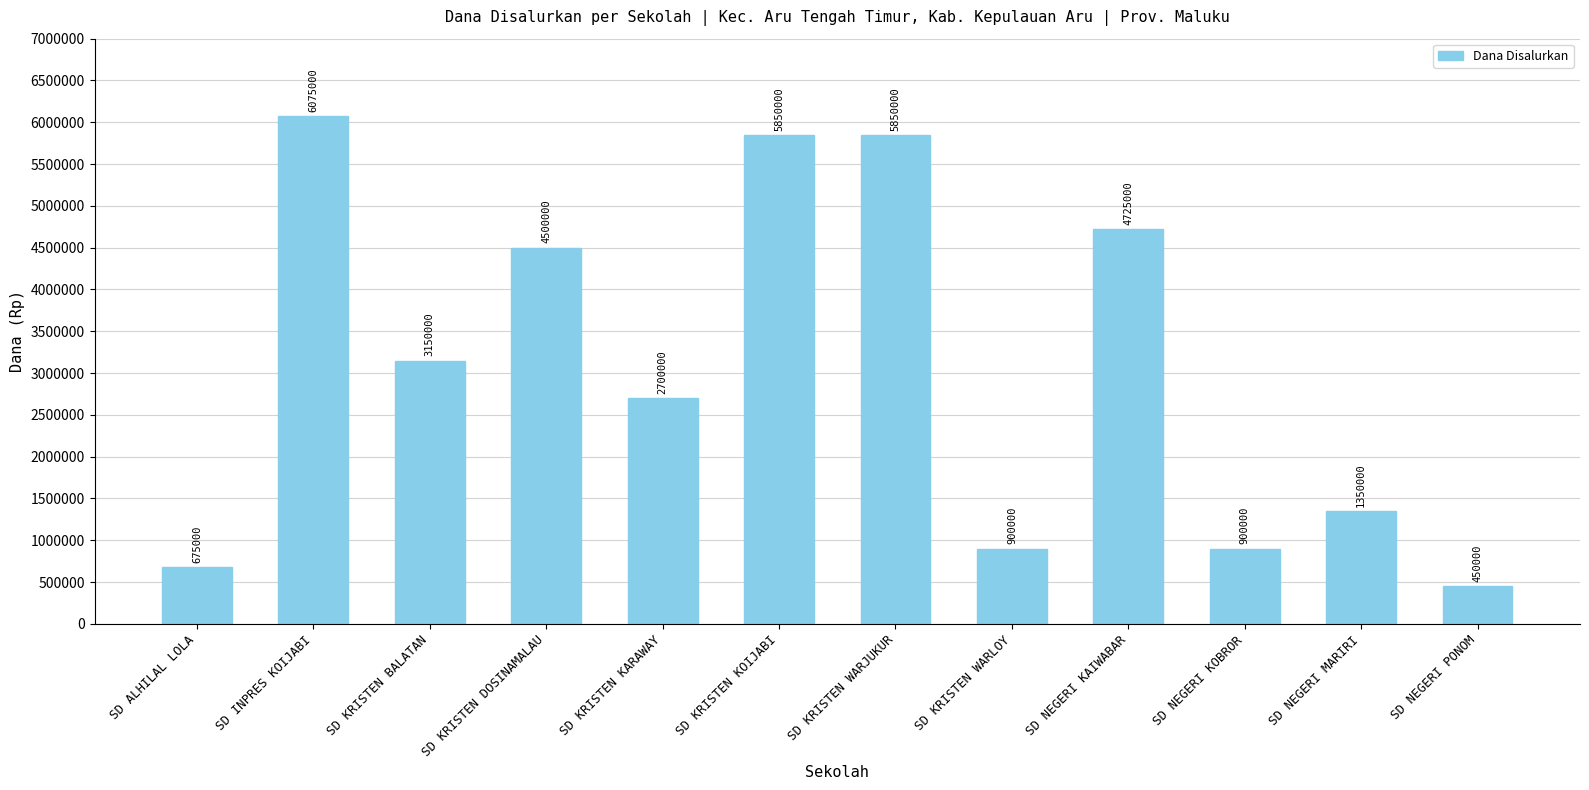

Reading left to right, extract all data points from this chart.

675000	6075000	3150000	4500000	2700000	5850000	5850000	900000	4725000	900000	1350000	450000